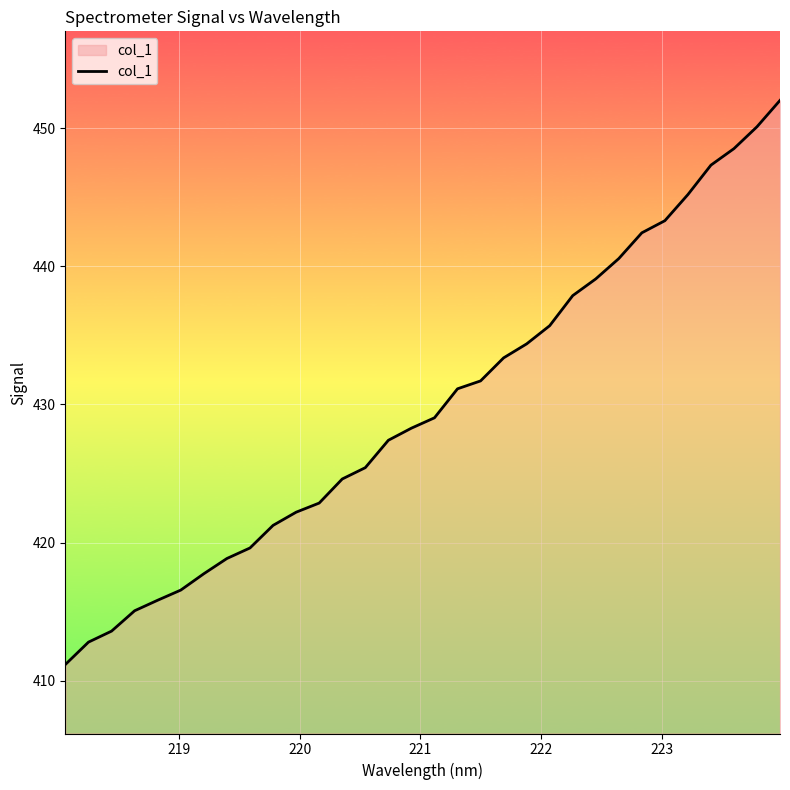

What is the minimum value shown in the chart?

411.2